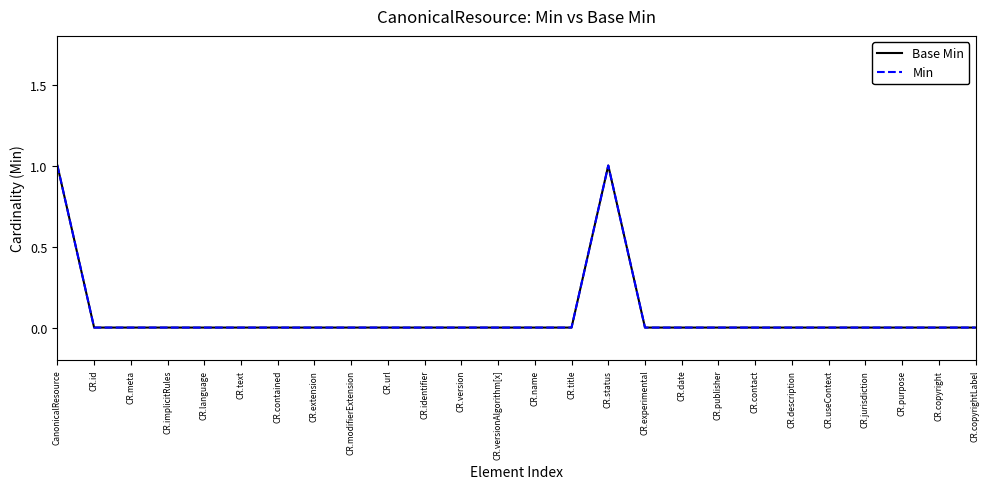

Reading left to right, extract all data points from this chart.

Base Min: CanonicalResource=1	CR.id=0	CR.meta=0	CR.implicitRules=0	CR.language=0	CR.text=0	CR.contained=0	CR.extension=0	CR.modifierExtension=0	CR.url=0	CR.identifier=0	CR.version=0	CR.versionAlgorithm[x]=0	CR.name=0	CR.title=0	CR.status=1	CR.experimental=0	CR.date=0	CR.publisher=0	CR.contact=0	CR.description=0	CR.useContext=0	CR.jurisdiction=0	CR.purpose=0	CR.copyright=0	CR.copyrightLabel=0
Min: CanonicalResource=1	CR.id=0	CR.meta=0	CR.implicitRules=0	CR.language=0	CR.text=0	CR.contained=0	CR.extension=0	CR.modifierExtension=0	CR.url=0	CR.identifier=0	CR.version=0	CR.versionAlgorithm[x]=0	CR.name=0	CR.title=0	CR.status=1	CR.experimental=0	CR.date=0	CR.publisher=0	CR.contact=0	CR.description=0	CR.useContext=0	CR.jurisdiction=0	CR.purpose=0	CR.copyright=0	CR.copyrightLabel=0